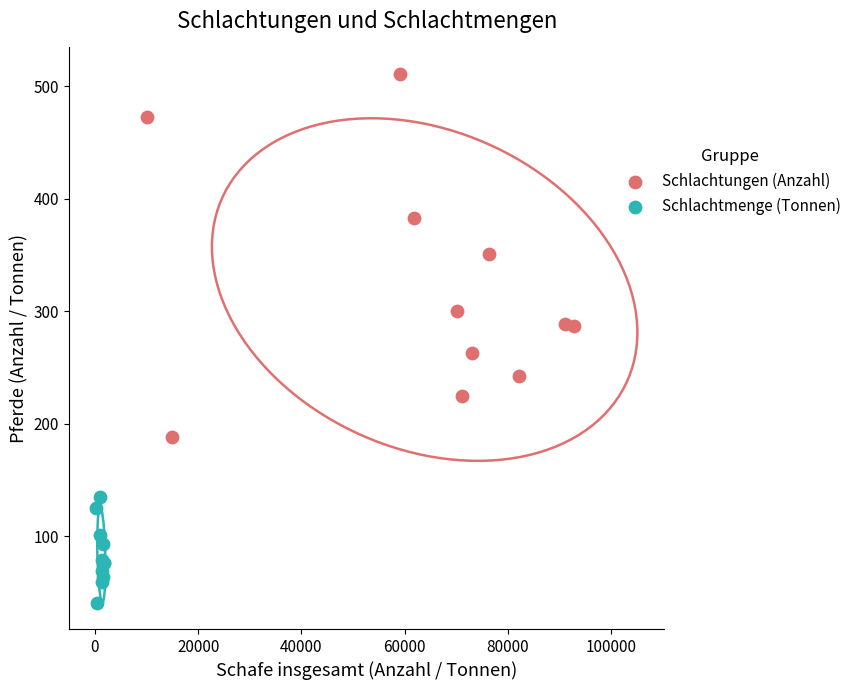

Which series has the largest Y range (max minus min)?

Schlachtungen (Anzahl)